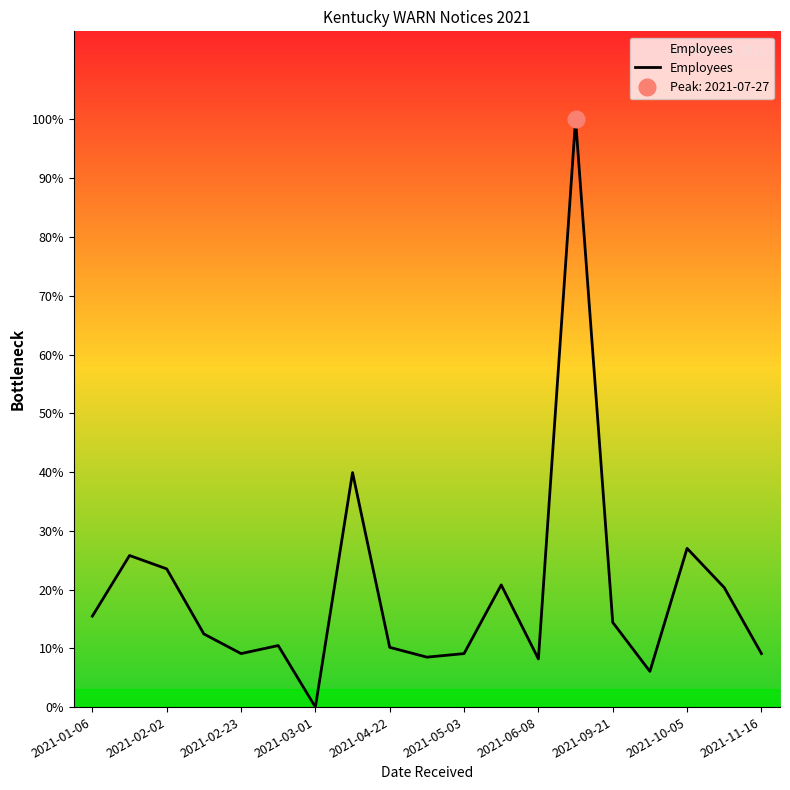

What is the difference between the second highest and minimum values?

263